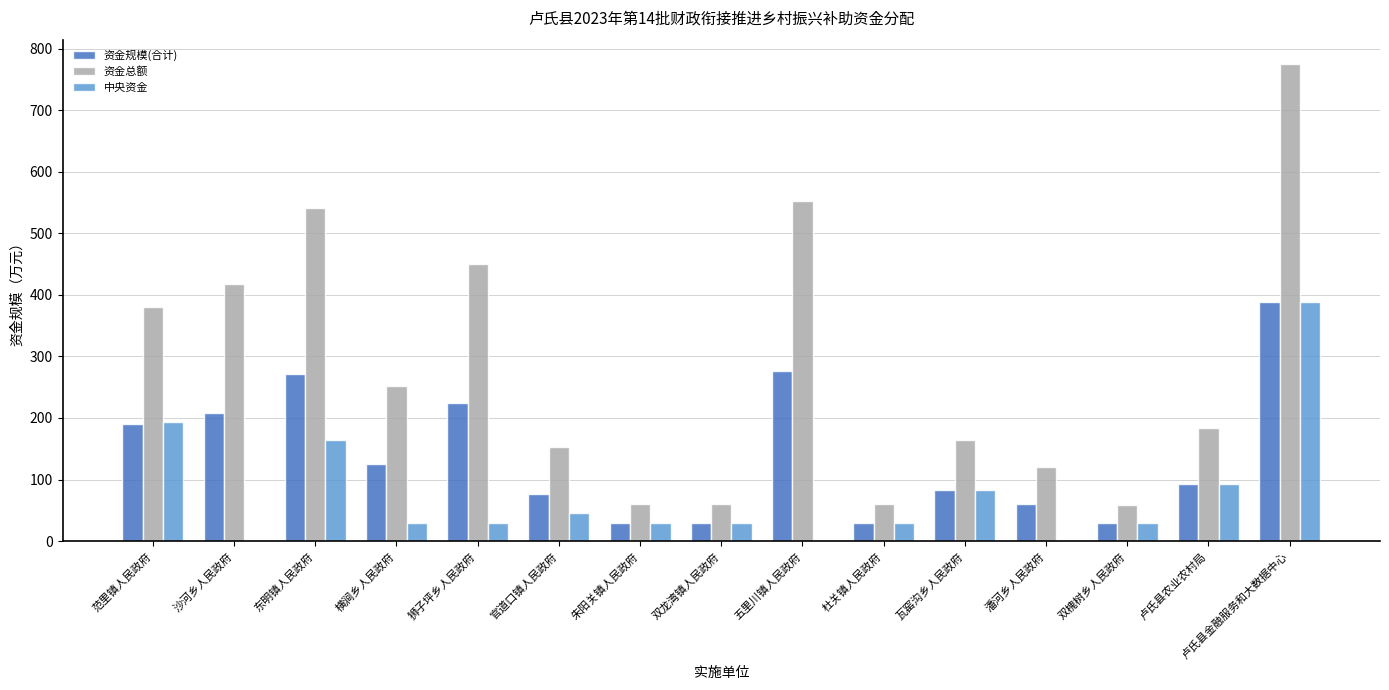

Which series has the largest total across all categories?

资金总额